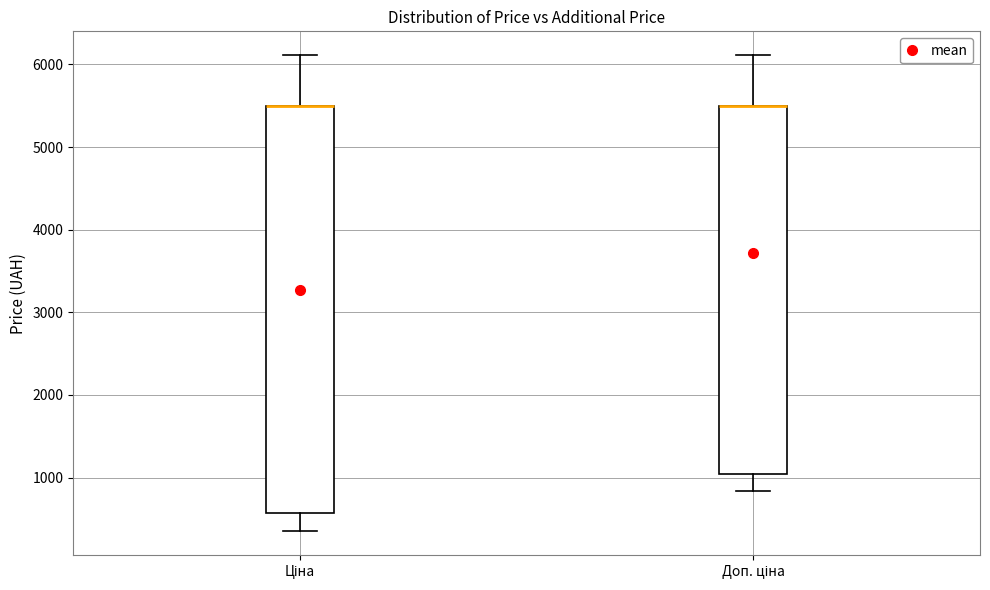

Which box is the tallest, from its lower edge to its upper edge?

Ціна